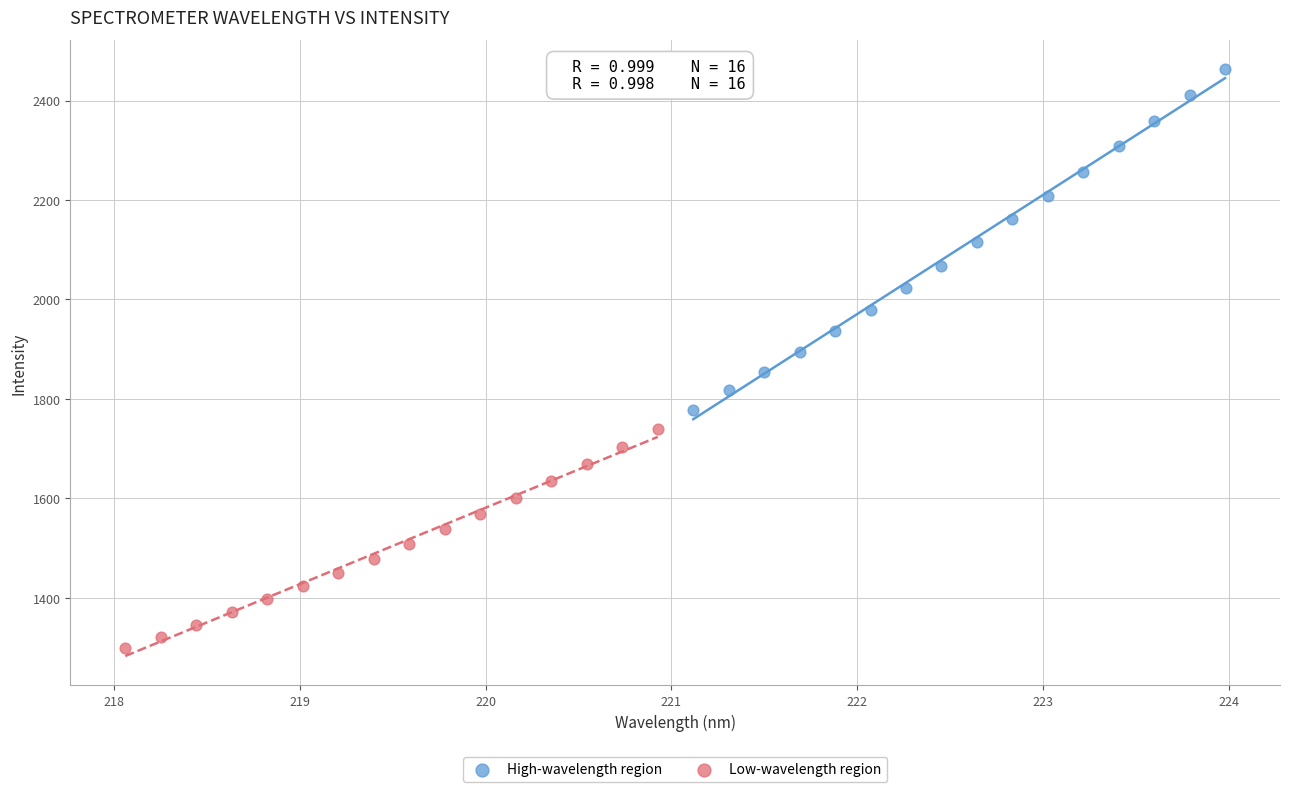

Which series contains the highest Y value?

High-wavelength region